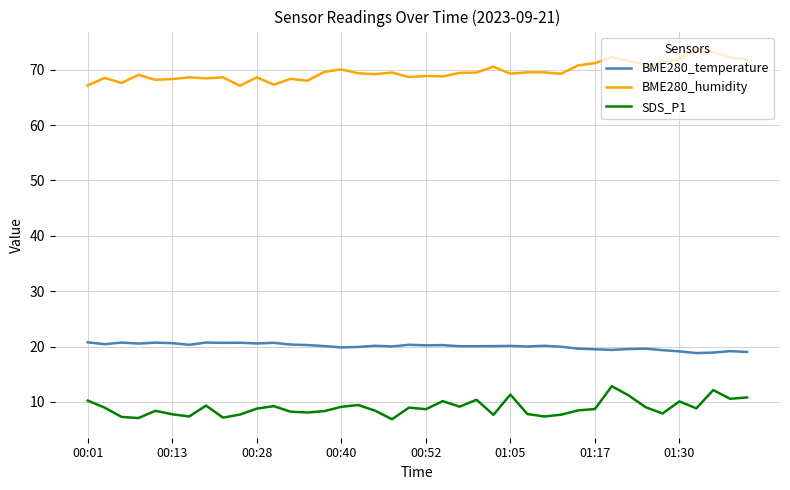

Which series has the largest total across all categories?

BME280_humidity